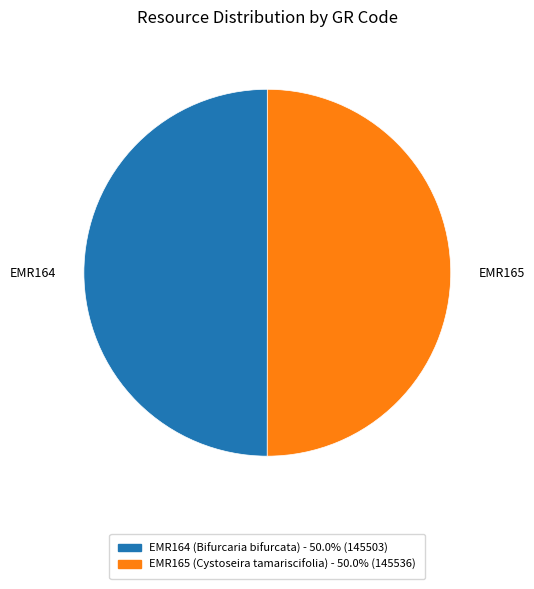

How many slices are in this pie chart?

2